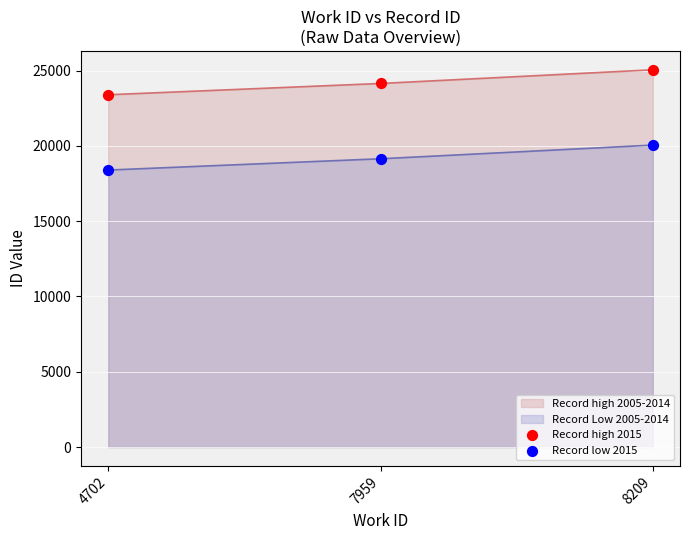

What is the smallest value displayed?

18391